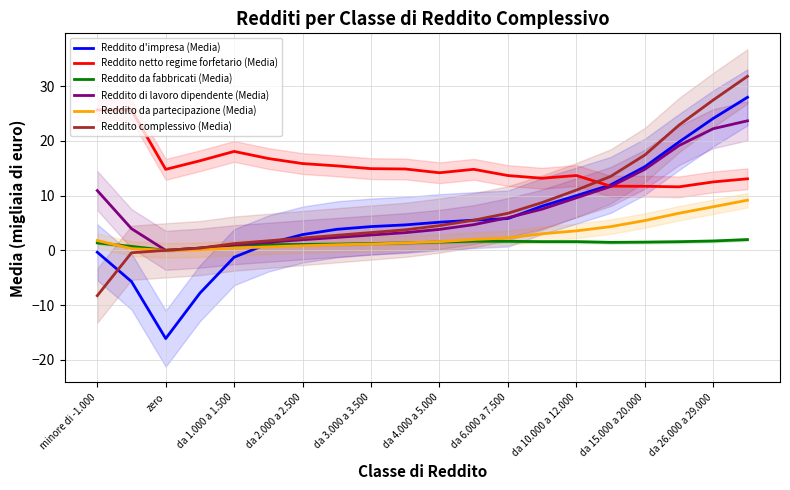

The value of Reddito di lavoro dipendente (Media) at da 10.000 a 12.000 is 9.6. True or false?

True